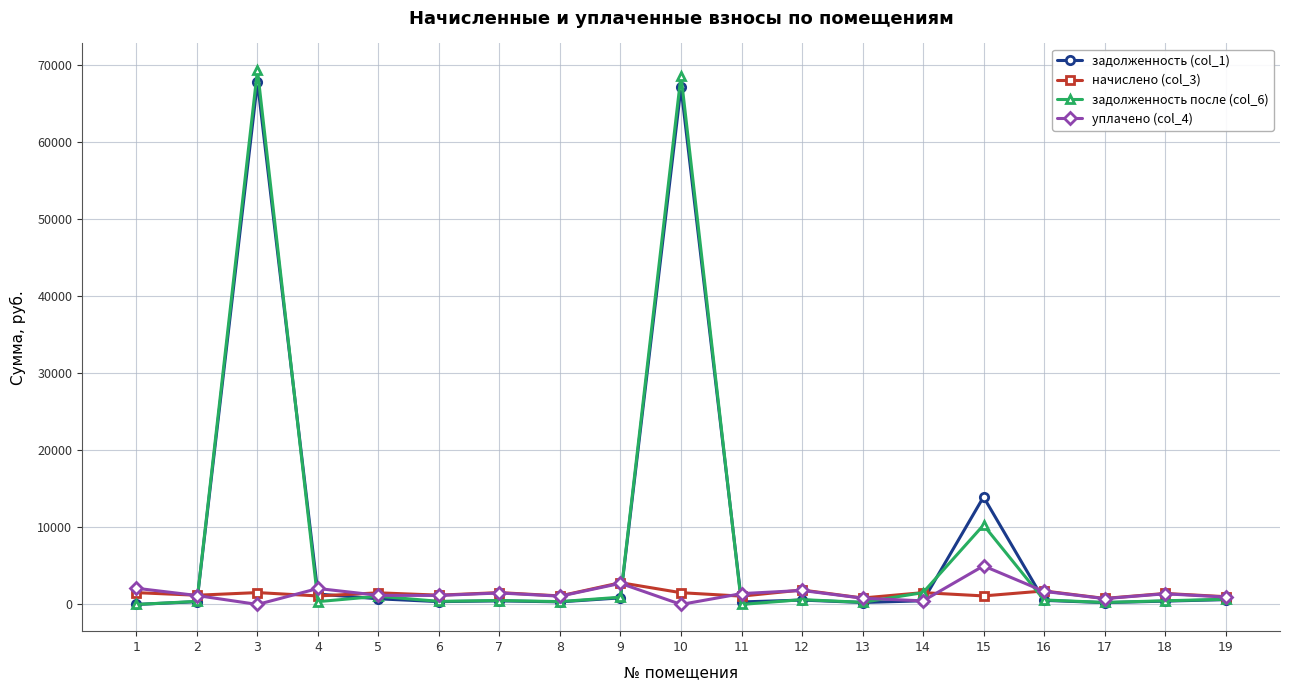

What is the spread (max minus min) of values at 13?

583.7